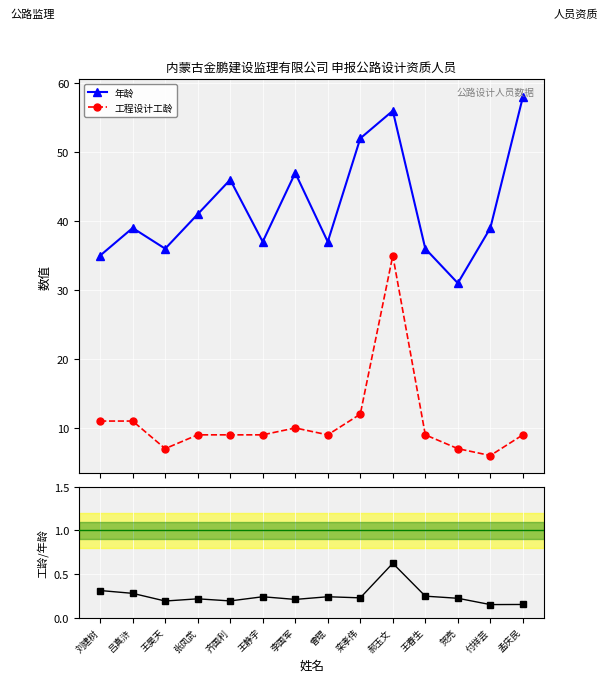

Where is the first local minimum for 工龄/年龄比?

王昊天